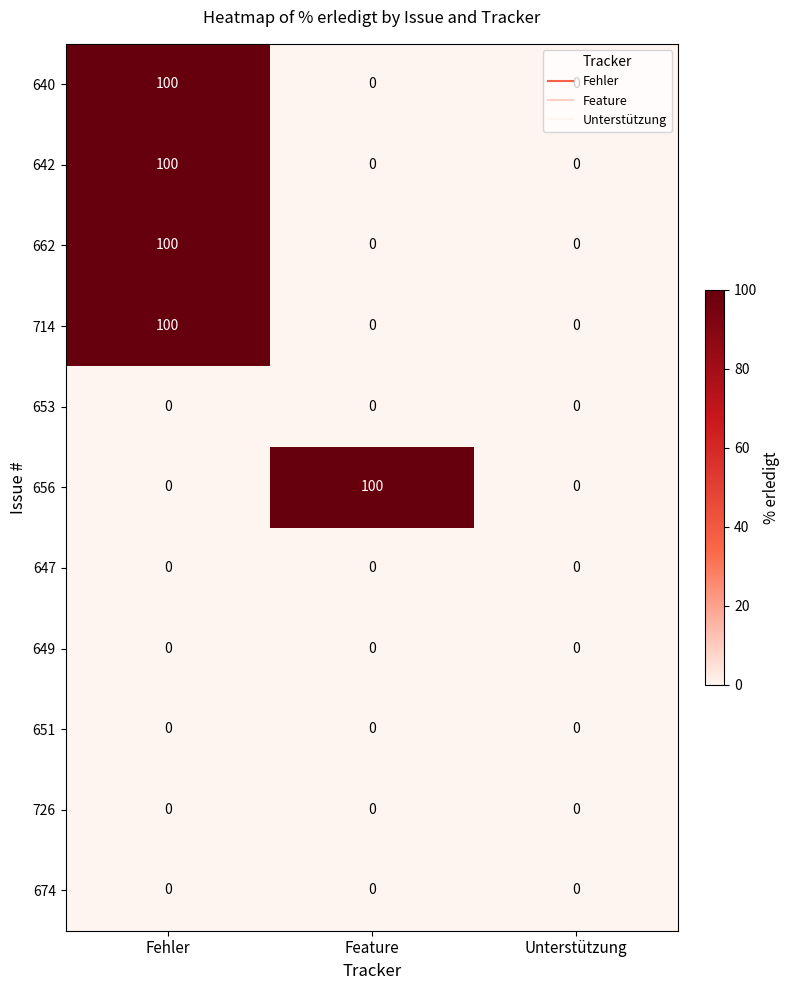

Is it true that 656 equals 0 at Fehler?

True